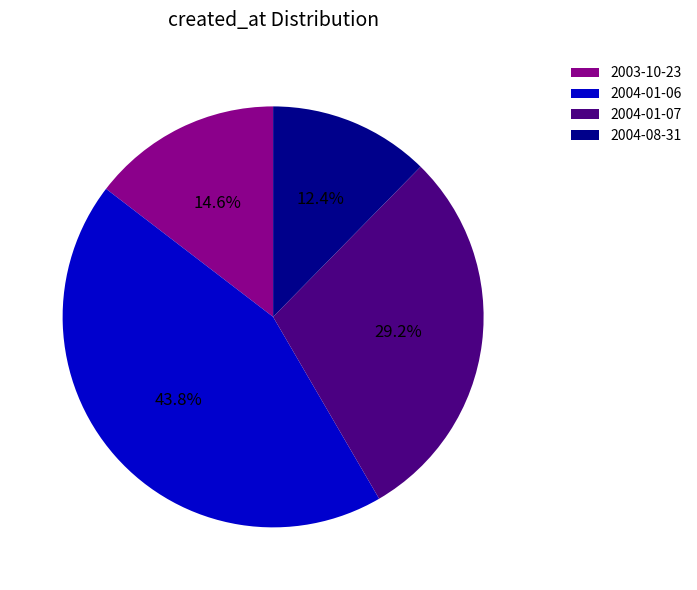

What is the total percentage of 2004-01-07 and 2003-10-23?

43.8%